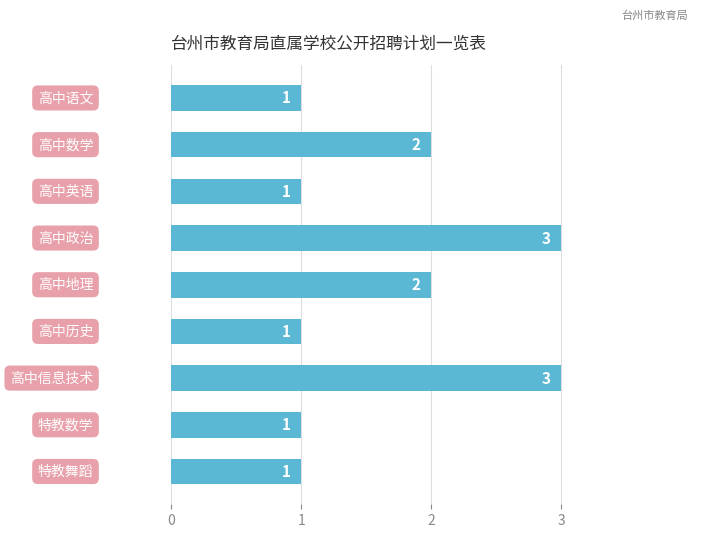

How many values are between 1 and 2?

7